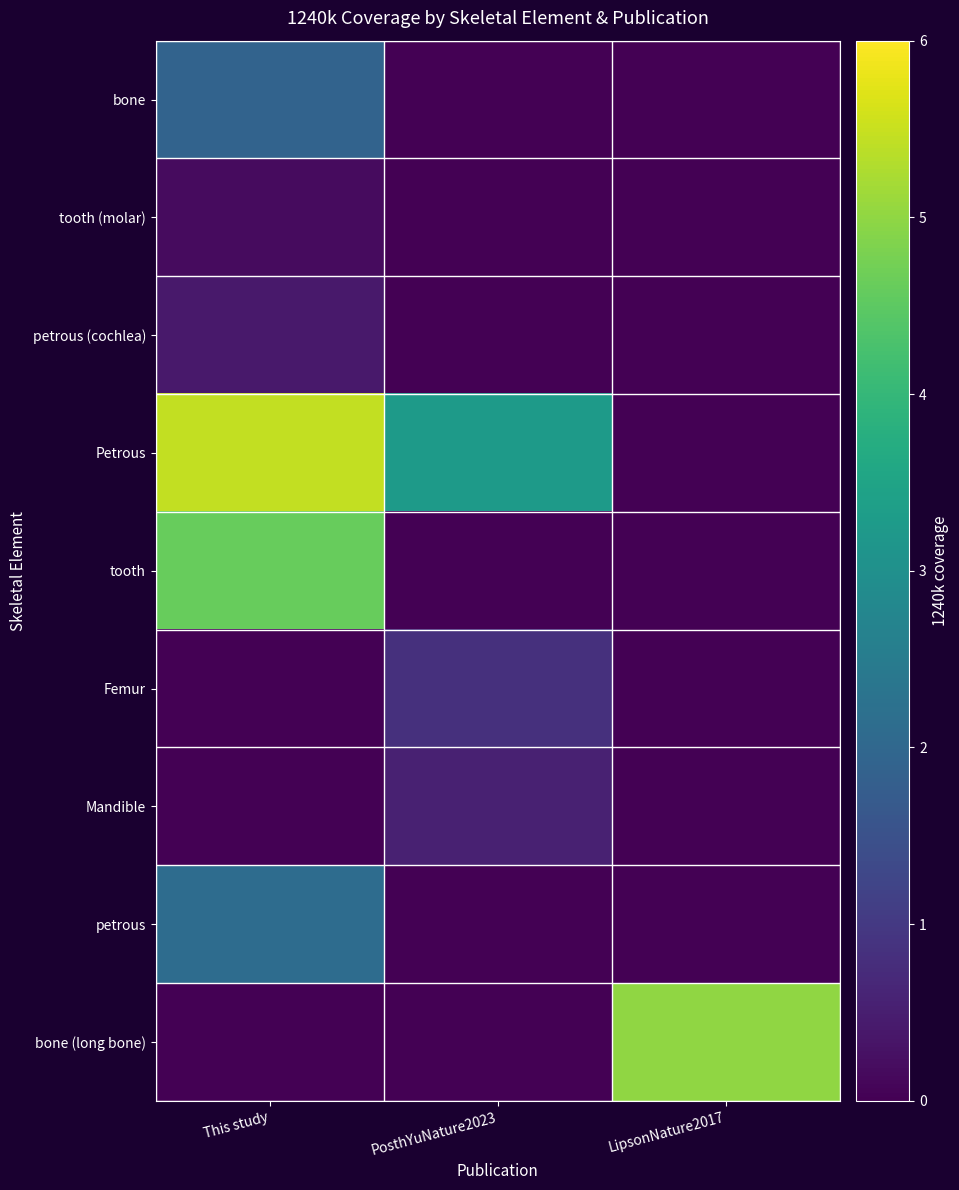

At This study, list the series in order from largest to smallest.

Petrous, tooth, petrous, bone, petrous (cochlea), tooth (molar), Femur, Mandible, bone (long bone)